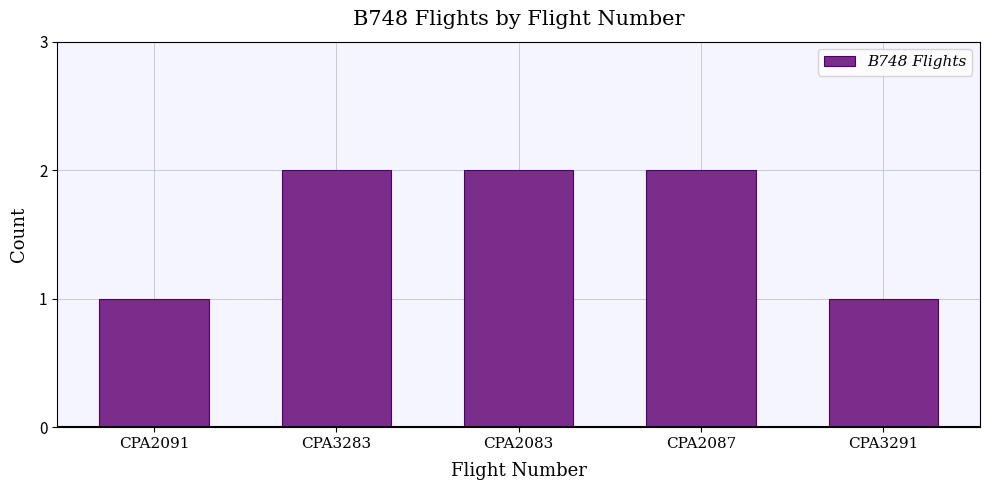

How many values are below 2?

2